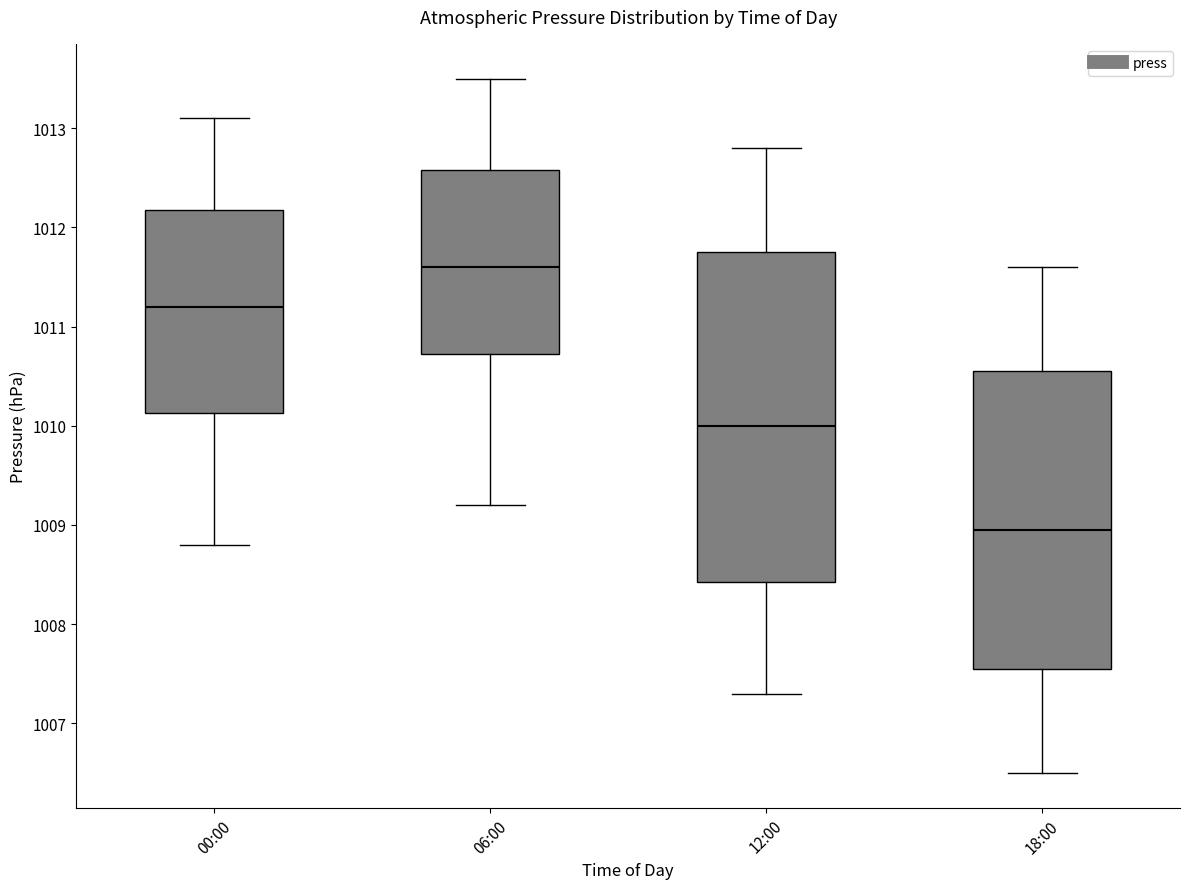

Which box has the highest median line?

06:00